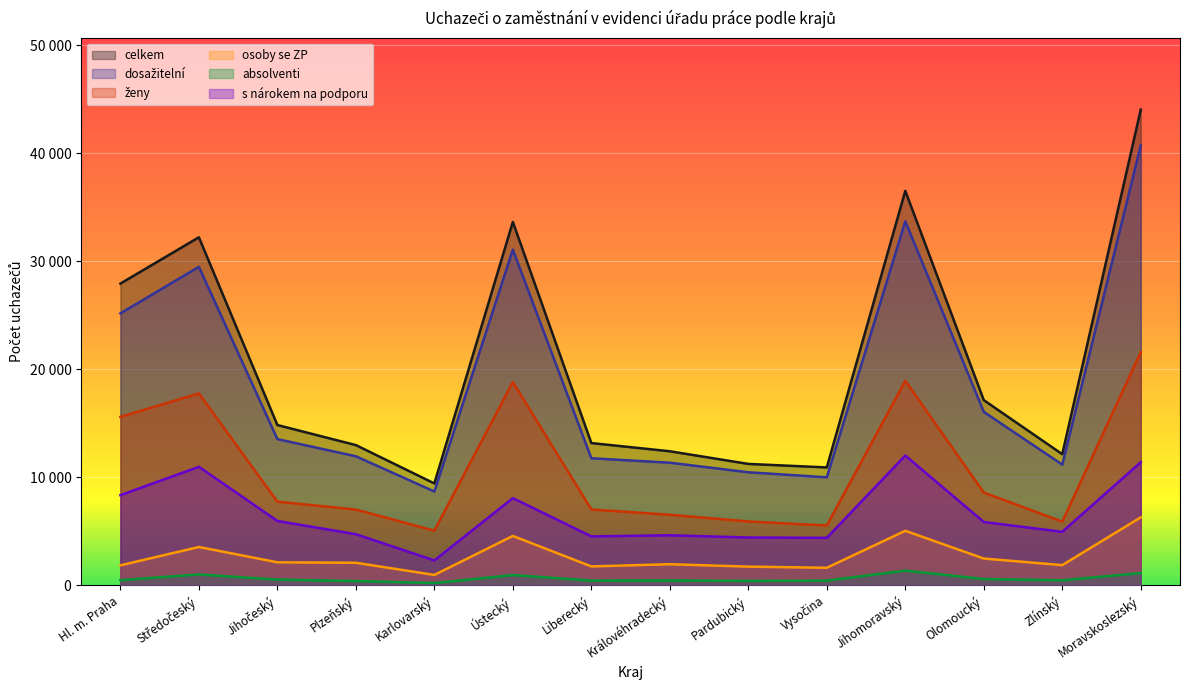

How many data points in osoby se ZP are above 2086?

6